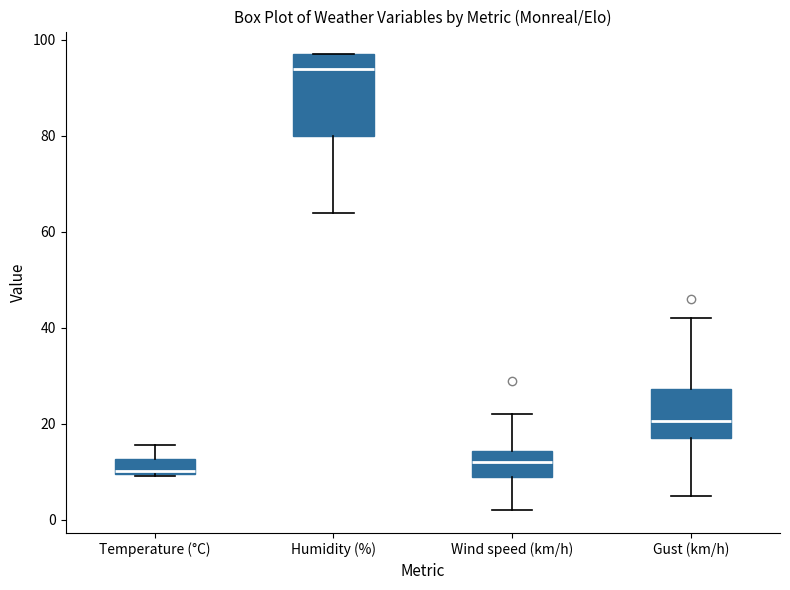

Reading left to right, transcribe this box plot: for each box, give where its median line is, the range the box spans, and where its two whiskers end, as read against the y-axis. The values are not printed on the chart, so give them approximately, as read against the axis.

Temperature (°C): median 10 (just above the box's lower edge), box 10 to 12, whiskers 10 to 16
Humidity (%): median 94, box 80 to 98, whiskers 64 to 98
Wind speed (km/h): median 12, box 10 to 14, whiskers 2 to 22
Gust (km/h): median 20, box 18 to 28, whiskers 6 to 42